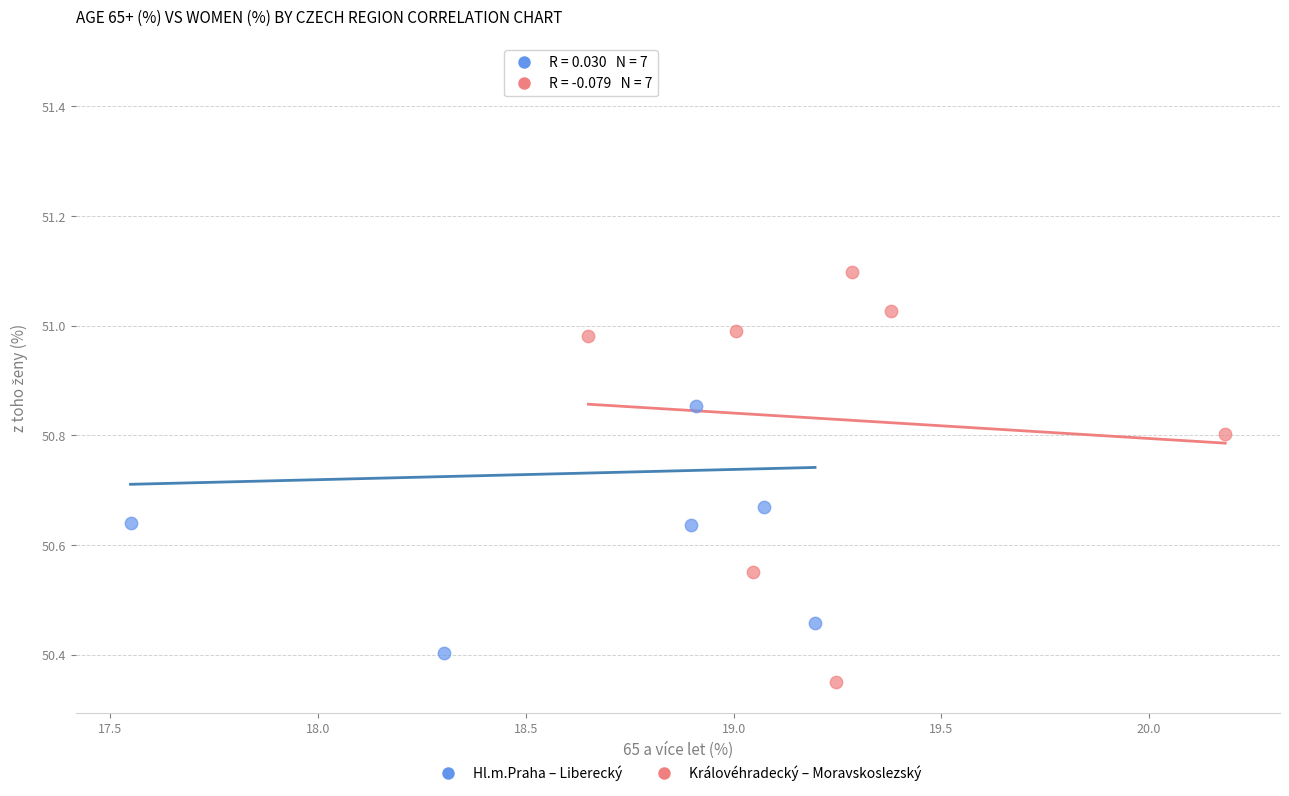

Which series has the largest Y range (max minus min)?

Hl.m.Praha – Liberecký